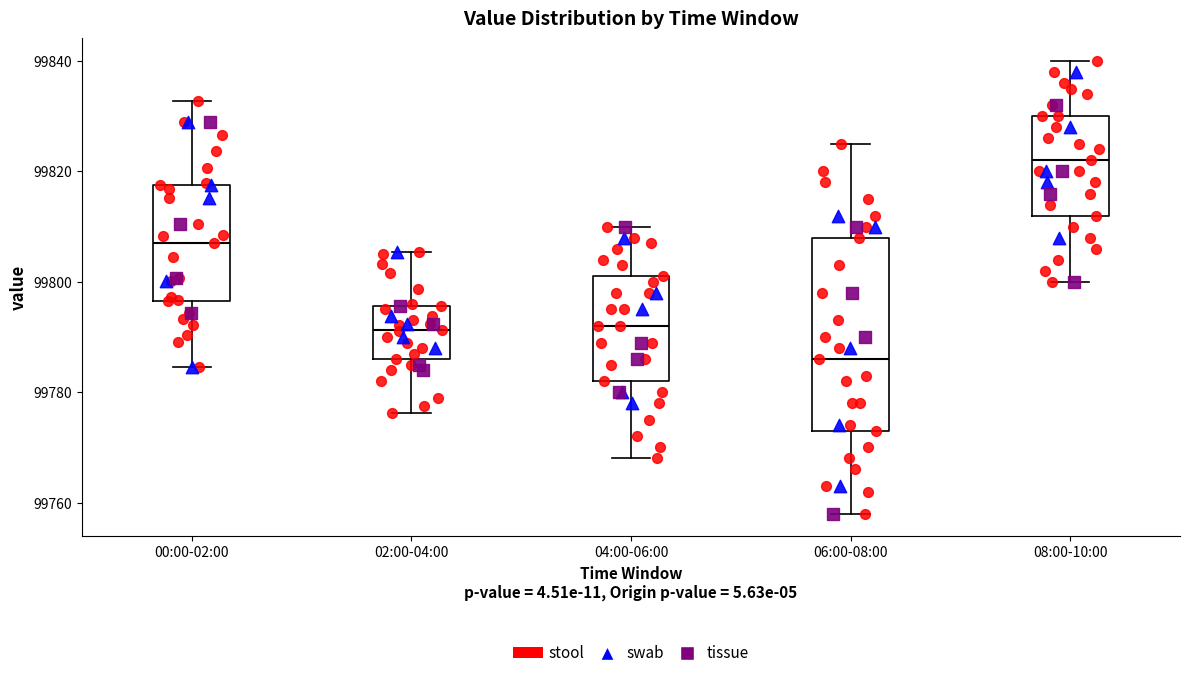

Comparing the boxes themselves (not the whiskers), which one is the tallest?

06:00-08:00